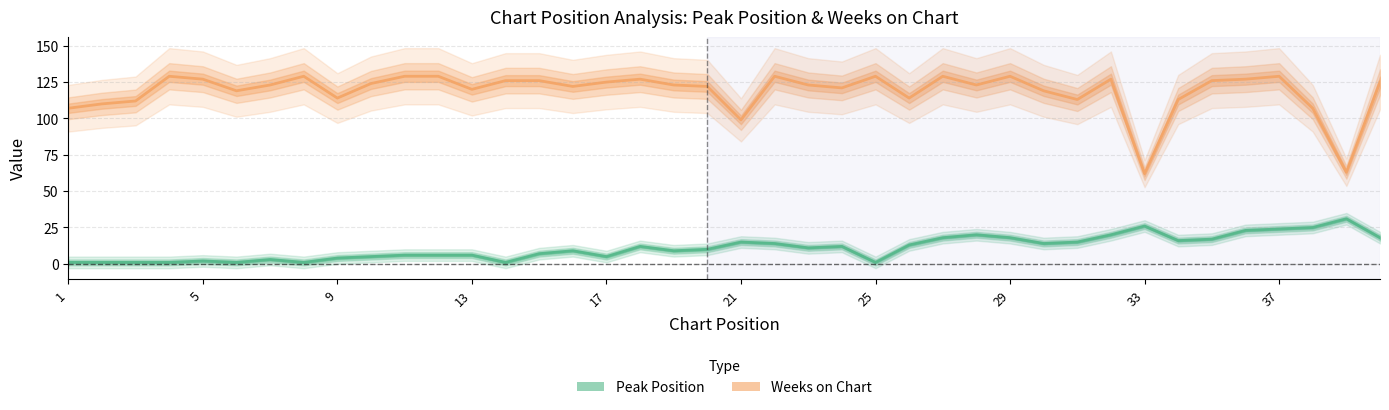

How many distinct data groups are displayed?

2